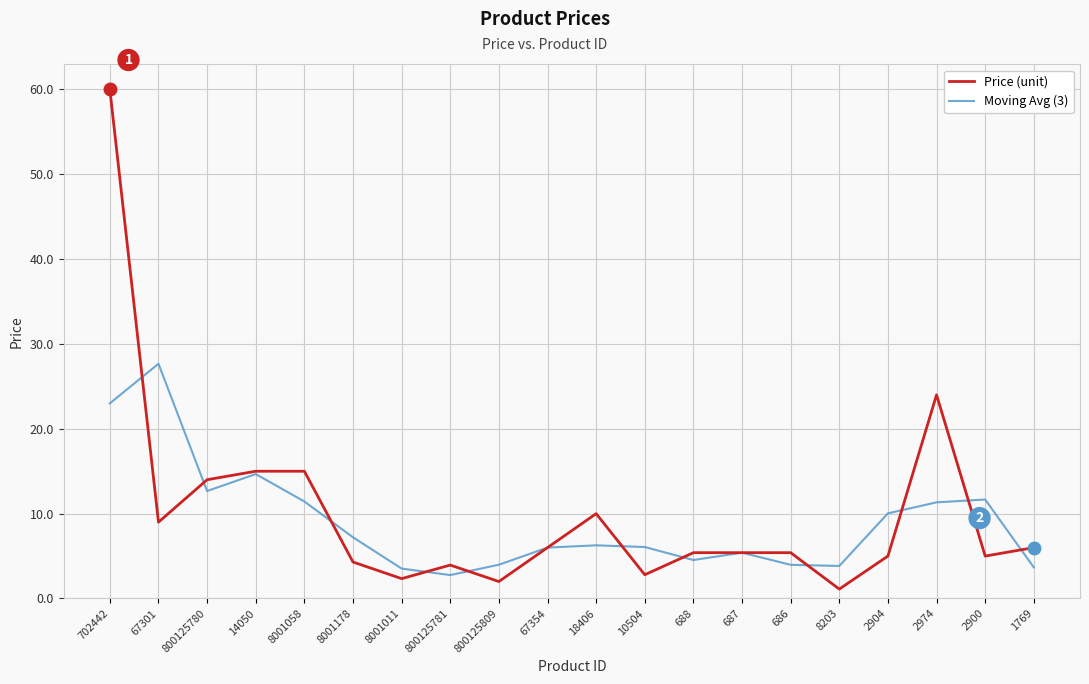

What is the greatest value displayed?

60.0